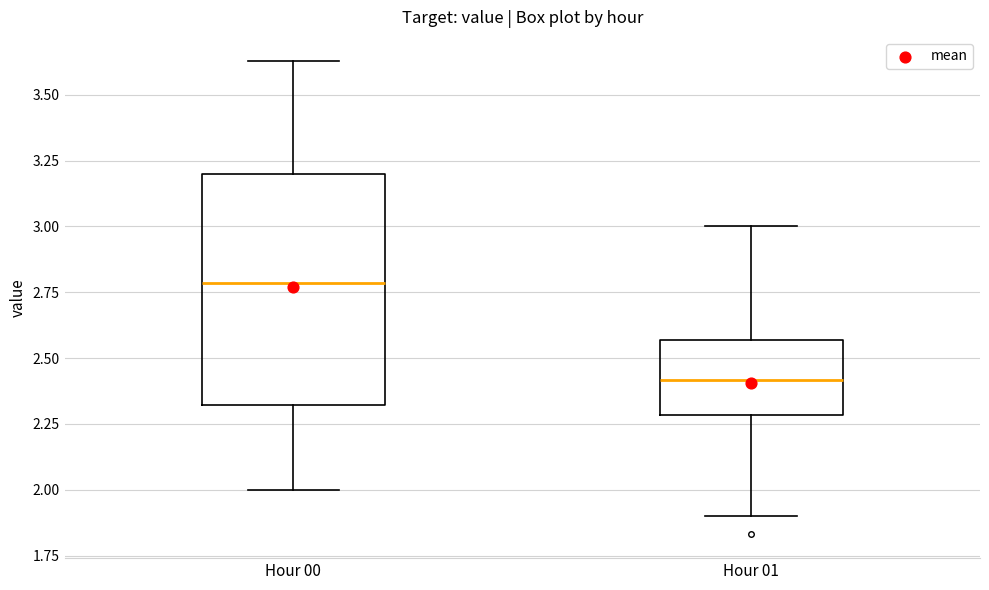

Which box's median line is the highest?

Hour 00